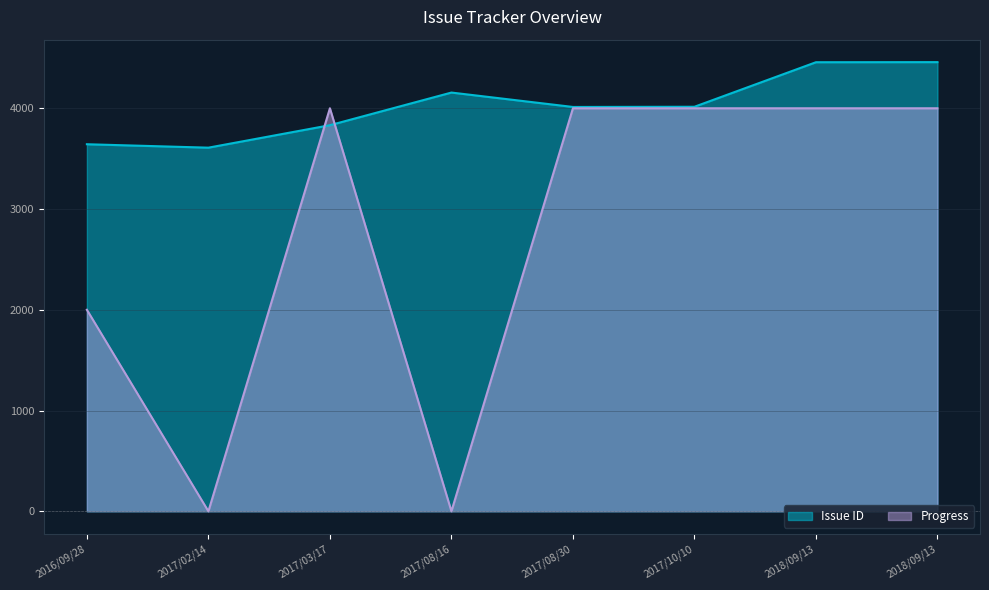

What are all the series names shown in the legend?

Issue ID, Progress